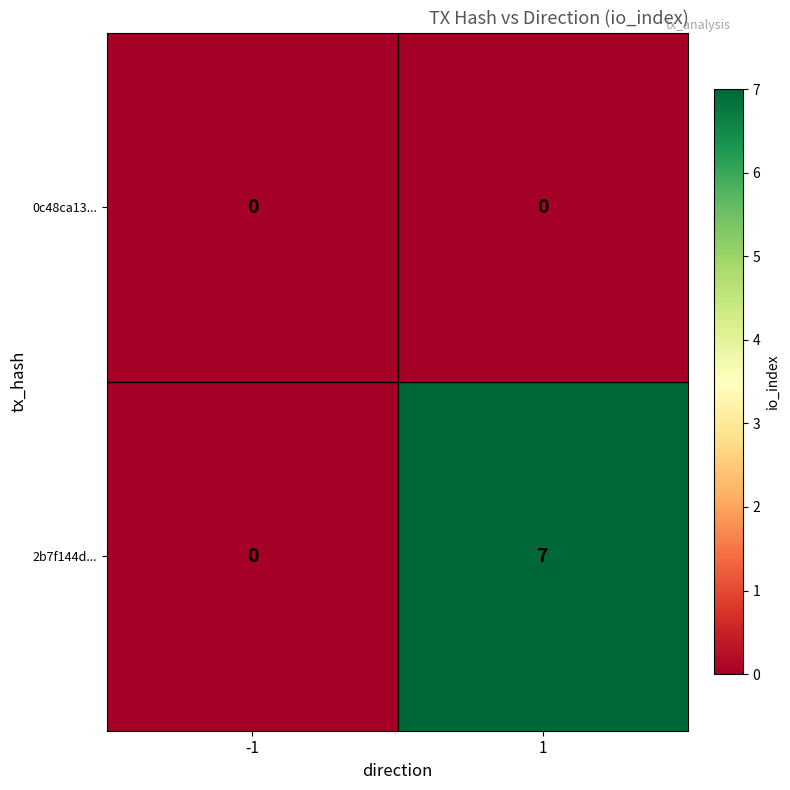

Reading left to right, extract all data points from this chart.

0c48ca13...: 0	0
2b7f144d...: 0	7